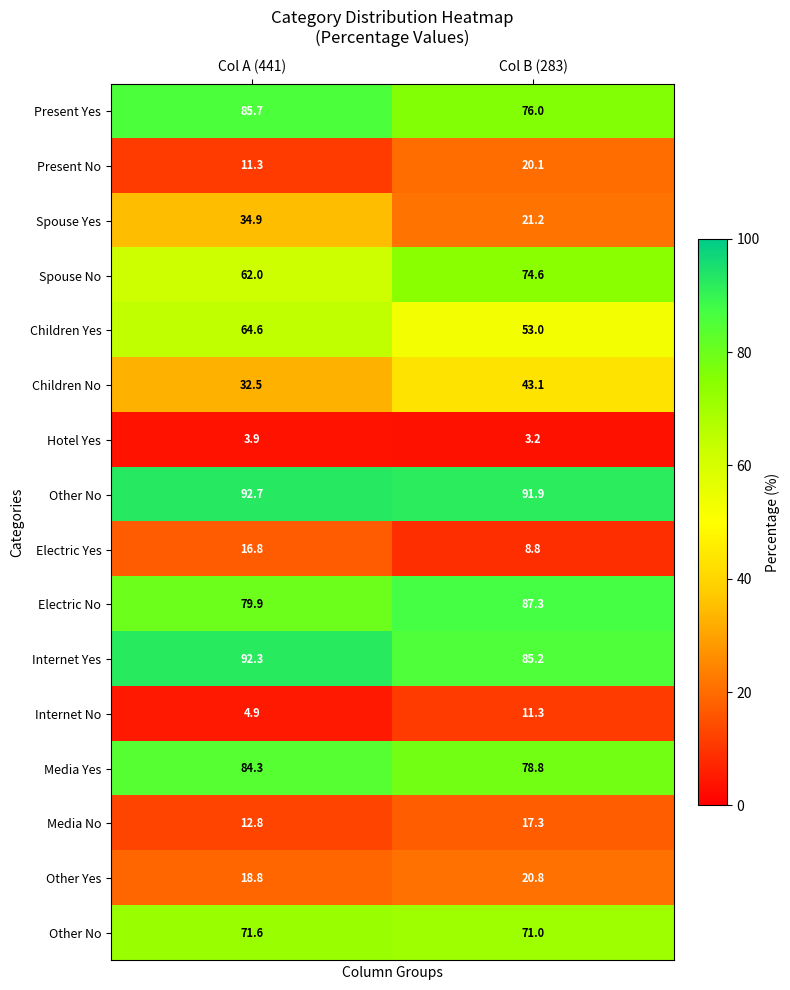

At how many categories does at least one series exceed 44?

2